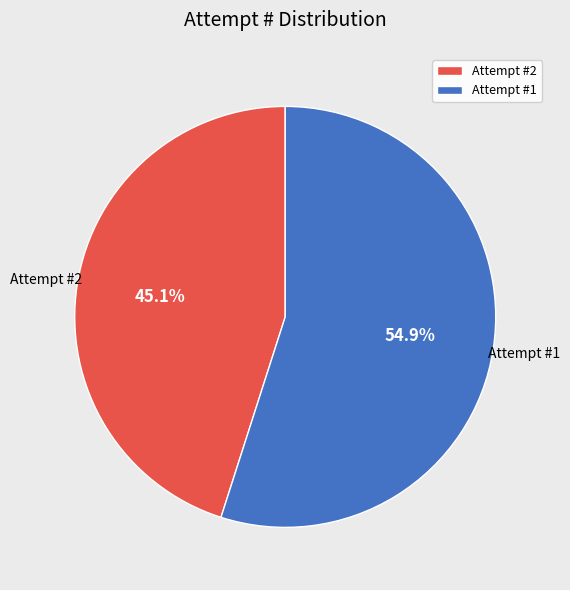

Does any single category account for the majority?

Yes